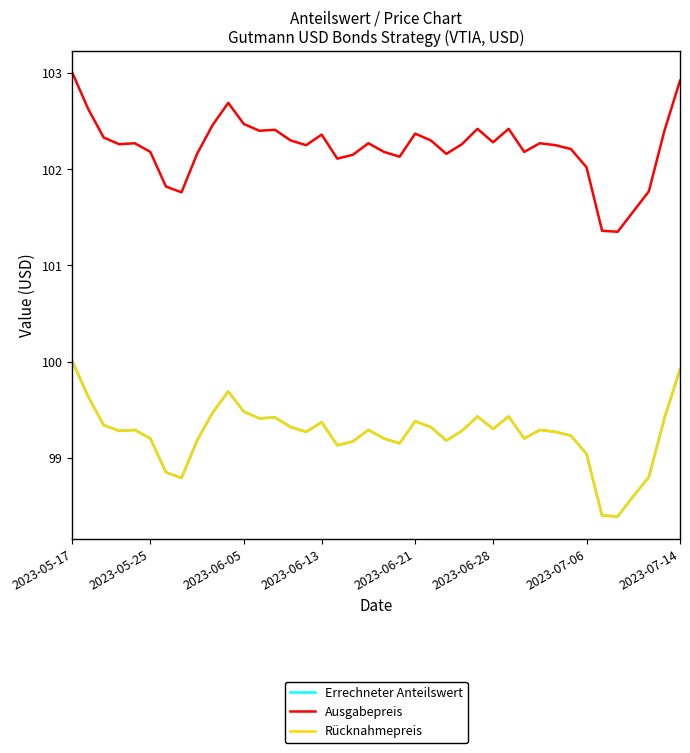

Is this an area chart (filled region under the line)?

No